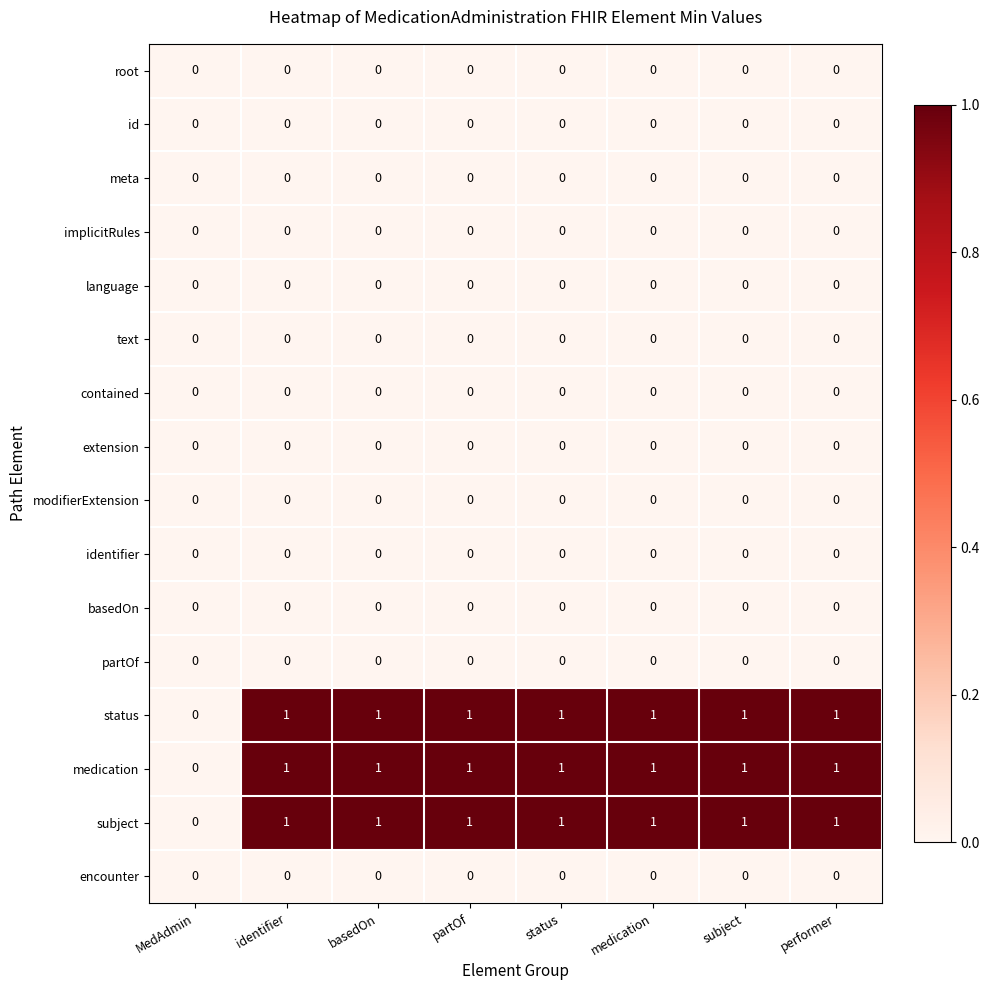

Count the number of data series in this chart.

16